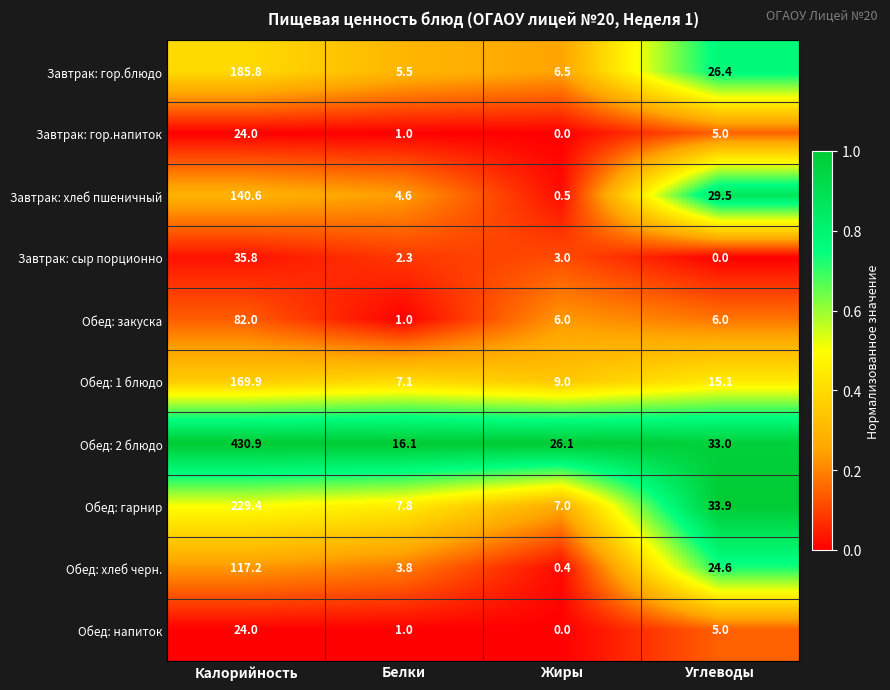

Which category has the lowest value in the Обед: напиток series?

Жиры